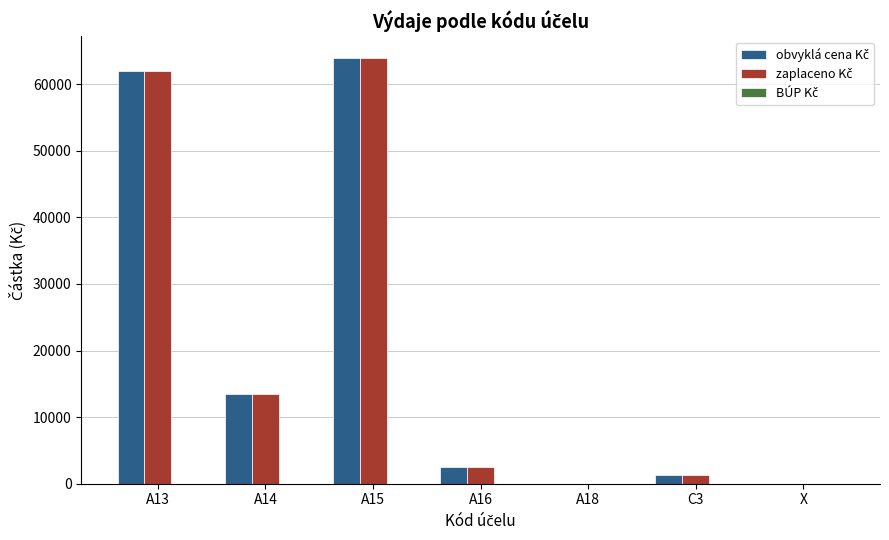

What is the total value across all series at A16?

4874.0